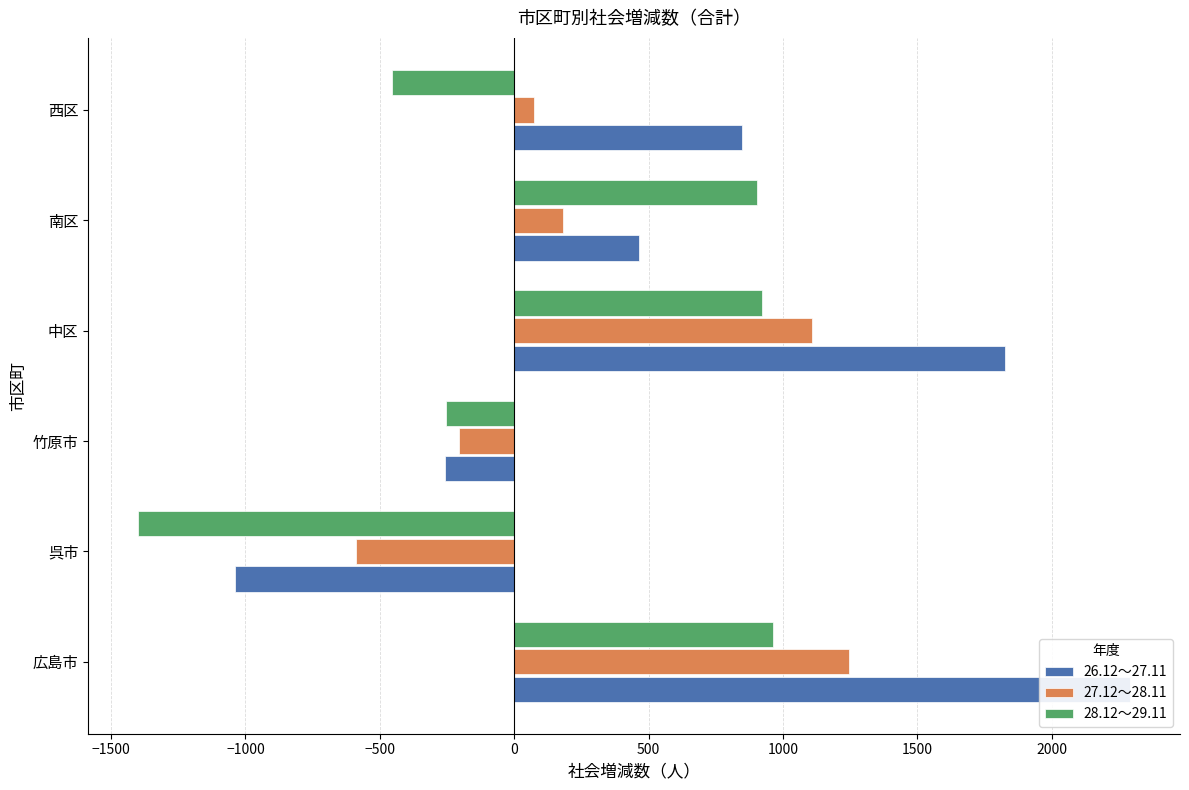

Is it true that 26.12～27.11 equals 465 at 南区?

True